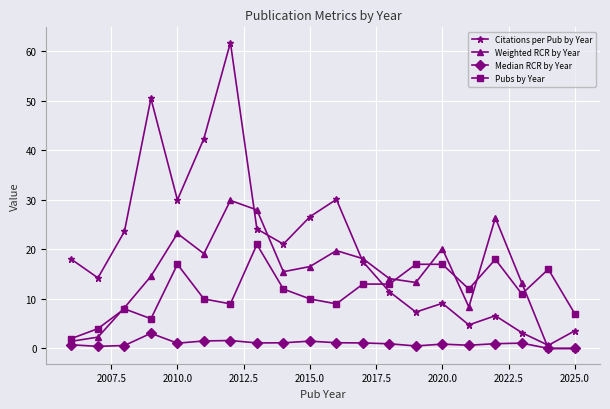

What is the value of the Citations per Pub by Year point at the 17th from the left?

6.6